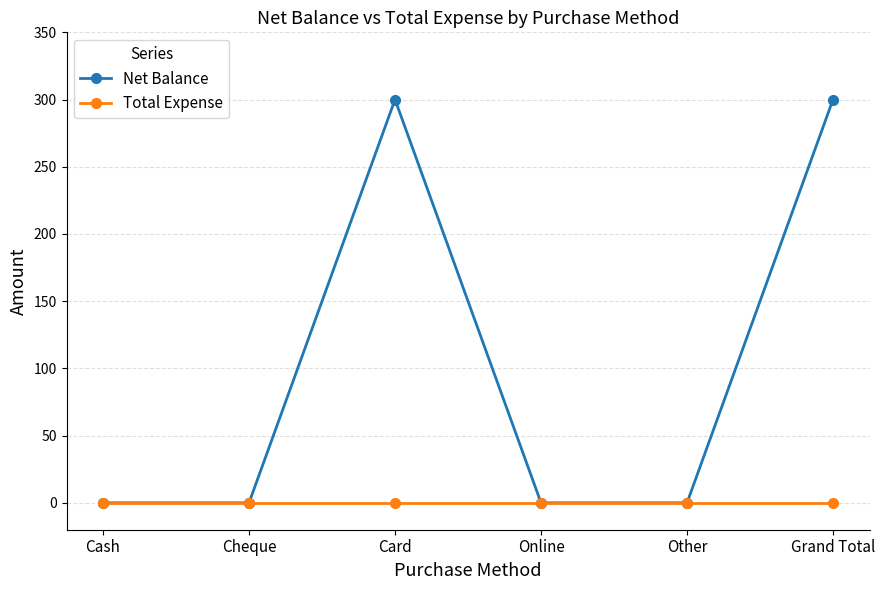

What is the maximum value for Net Balance?

300